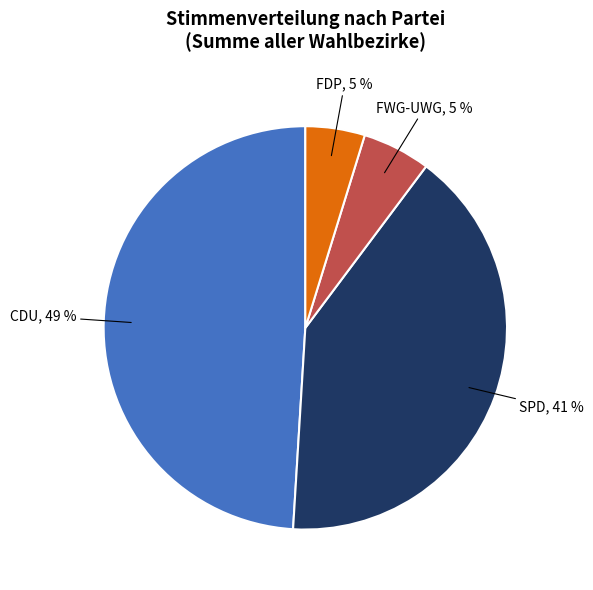

To the nearest percent, what is the difference between the largest and smallest slice percentages?

44%